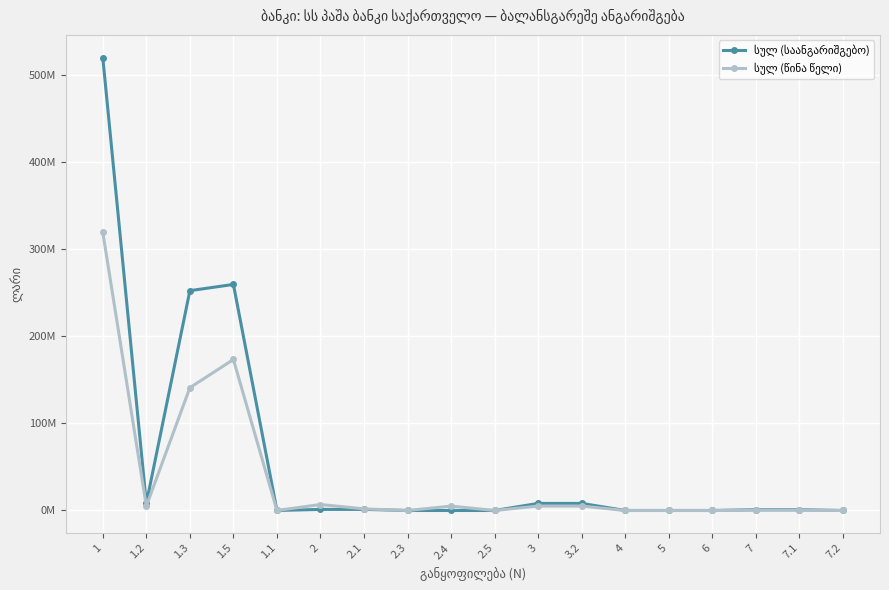

Which category has the lowest value across all series?

1.1